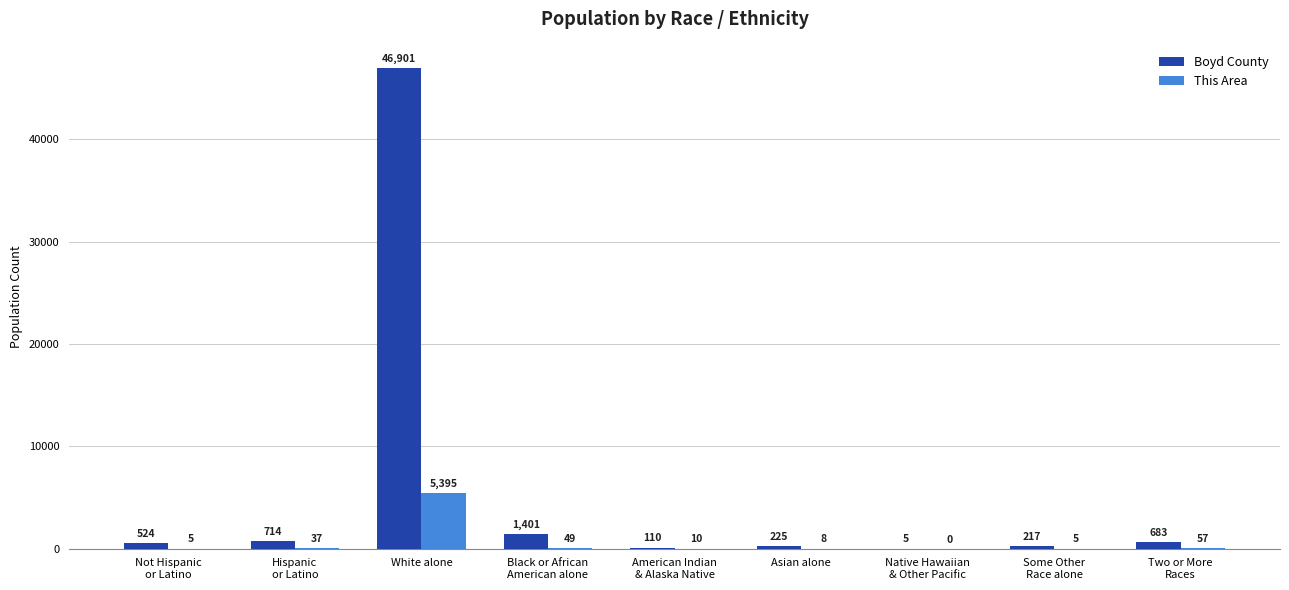

What is the maximum value shown in the chart?

46901